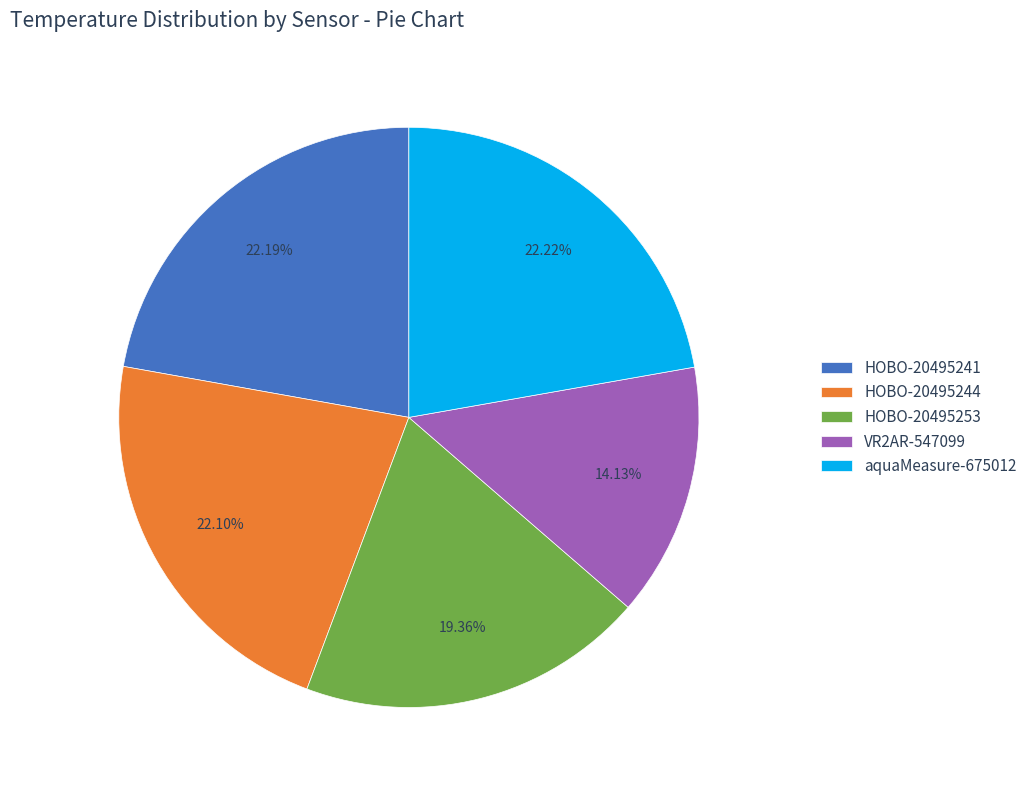

What is the ratio of the value at HOBO-20495253 to the value at HOBO-20495244?

0.9